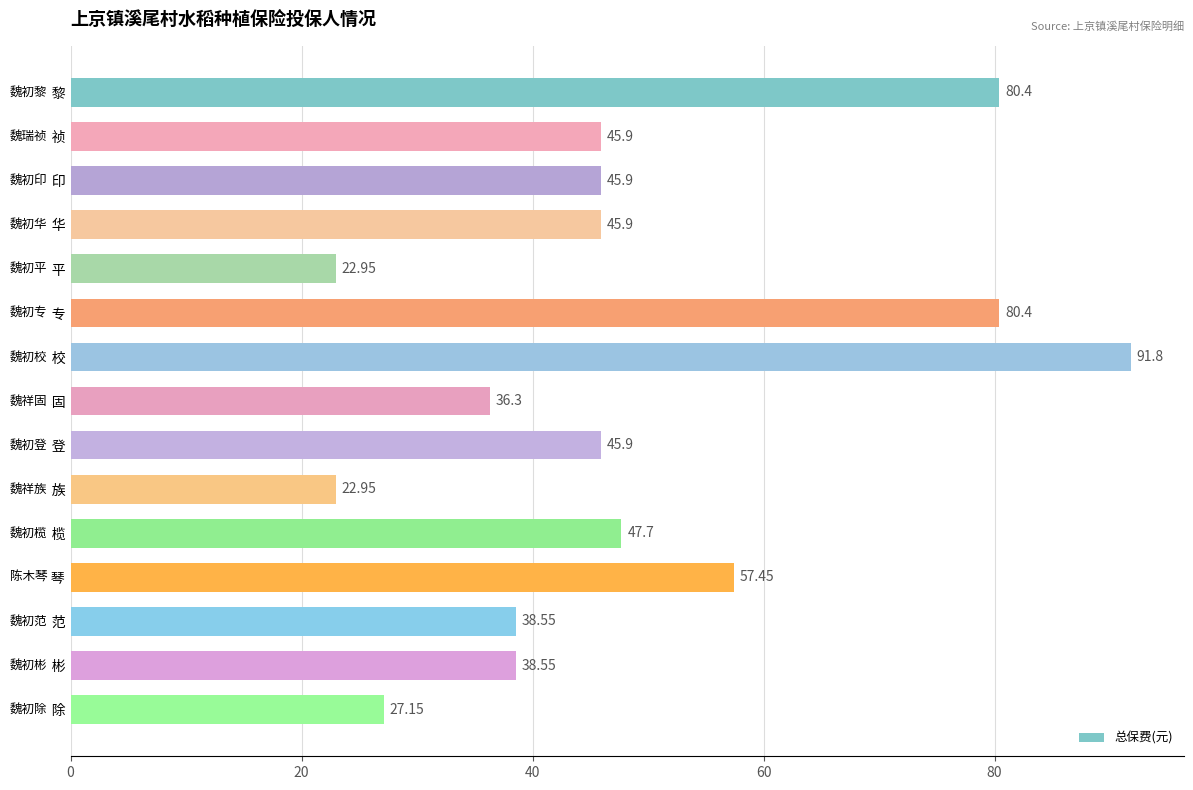

At which category does the chart reach its peak across all series?

魏初校